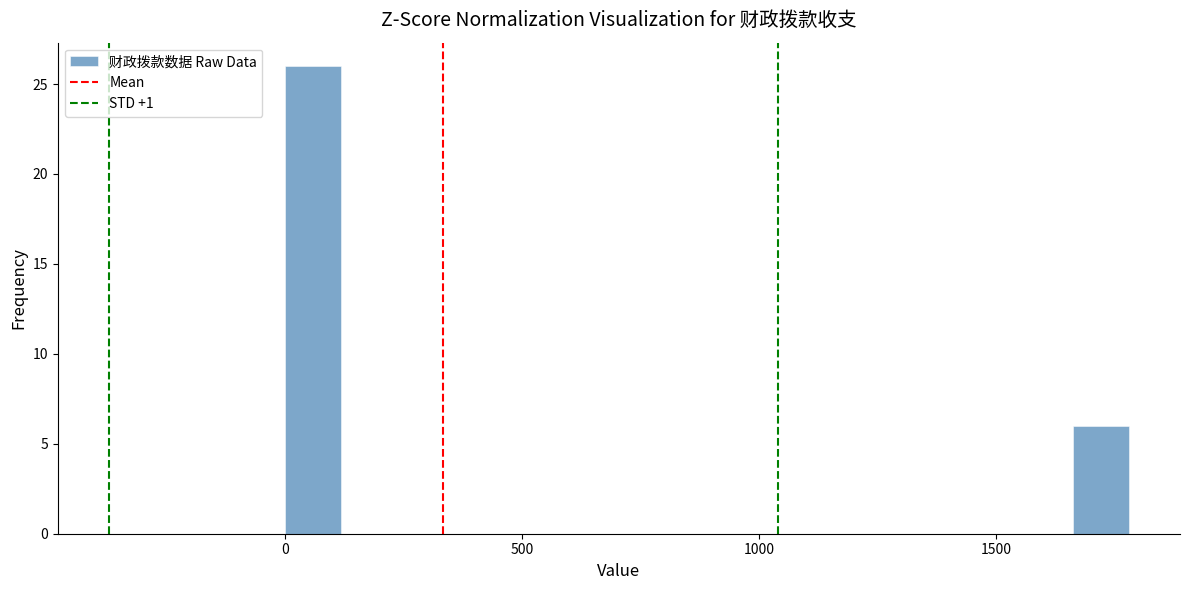

Around what value on the x-axis is the tallest bar? Give the approximate position of its centre, as read against the axis.

50